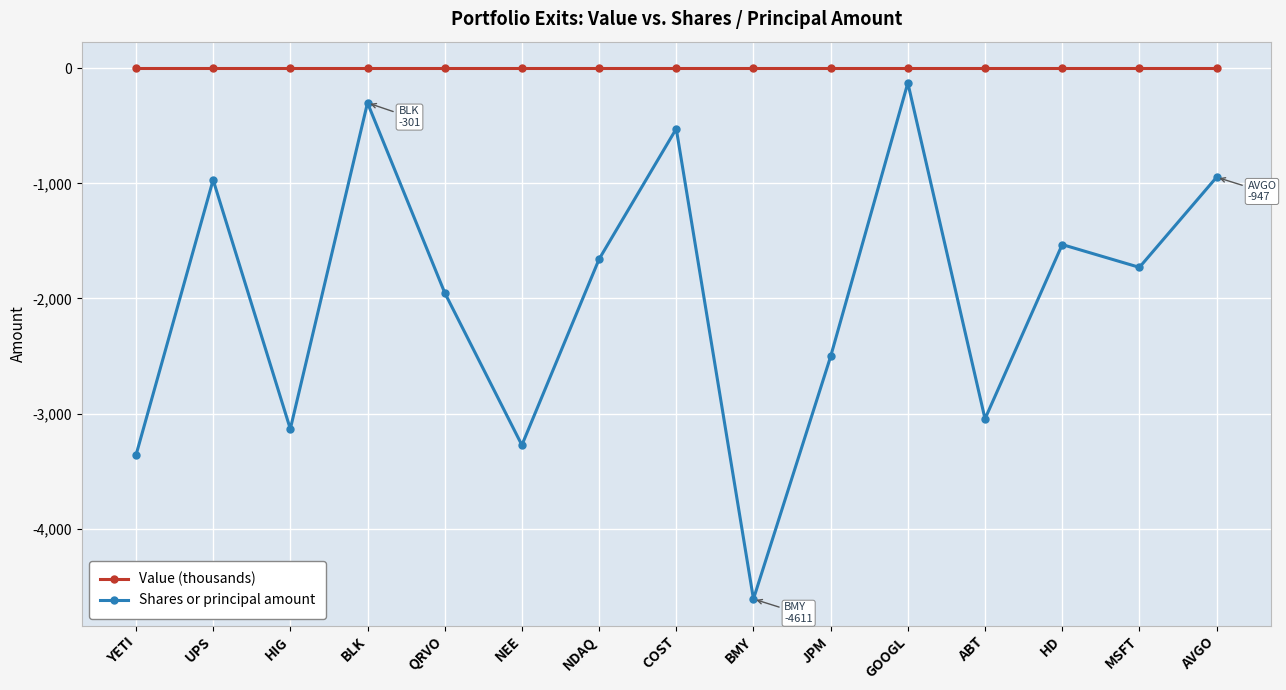

The value of Shares or principal amount at HD is -1532. True or false?

True